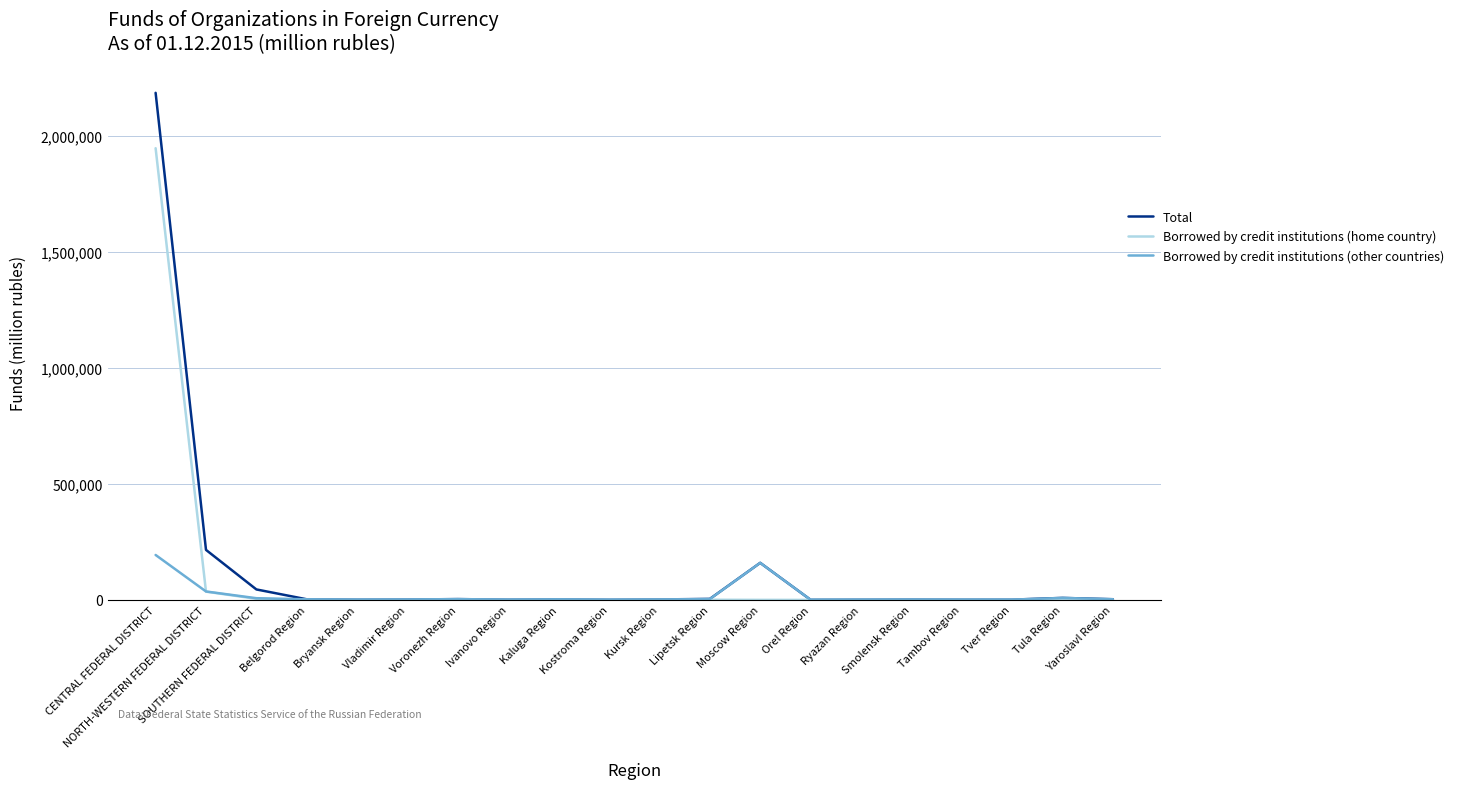

Does the chart have visible grid lines?

Yes